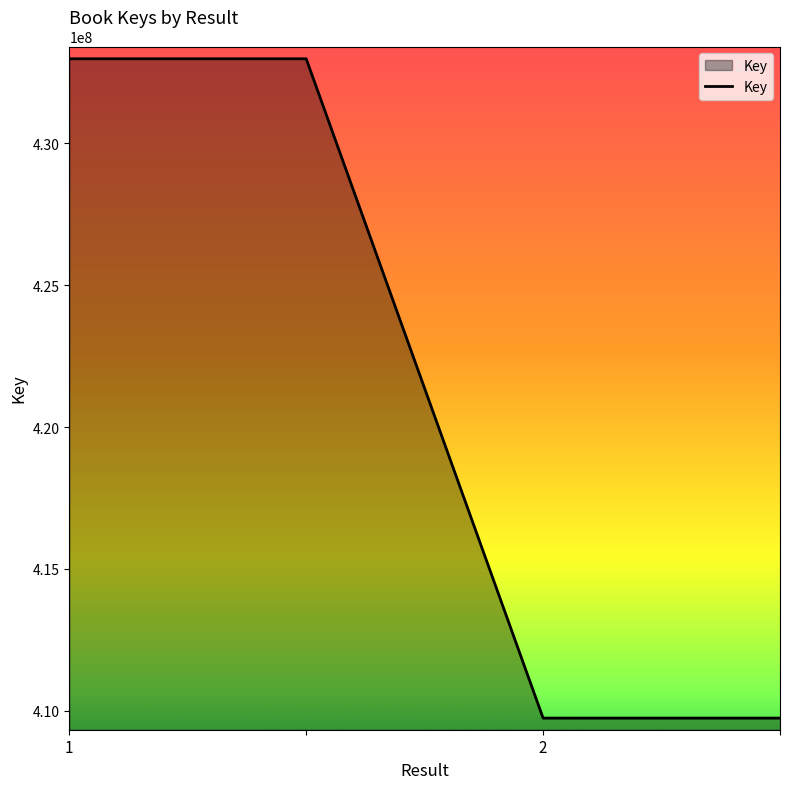

What is the difference between the second highest and second lowest values?

23237847